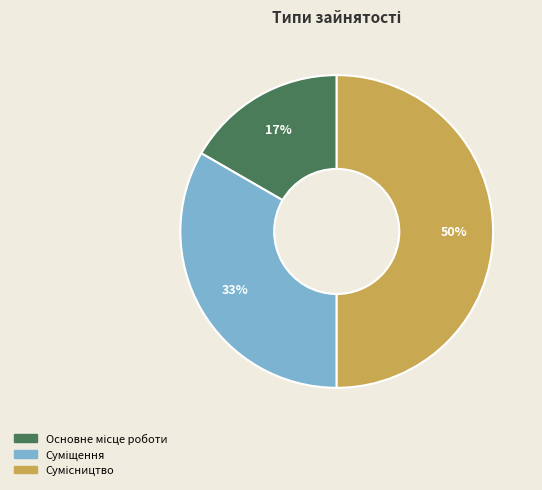

To the nearest percent, what is the difference between the largest and smallest slice percentages?

33%